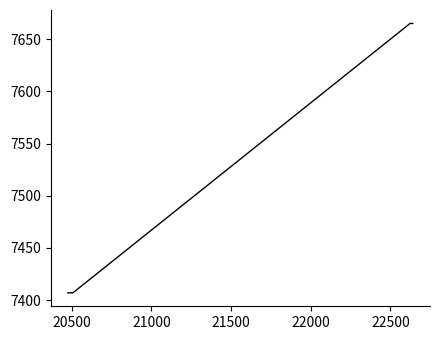

What is the difference between the second highest and minimum values?

258